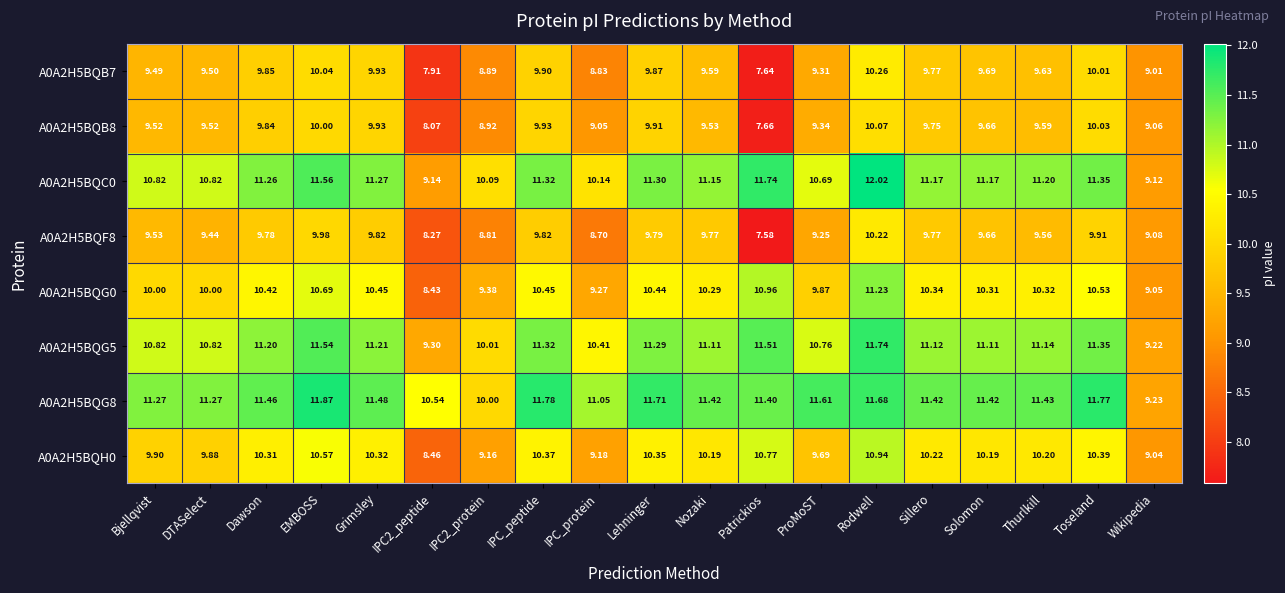

At which category is the sum across all series the highest?

Rodwell